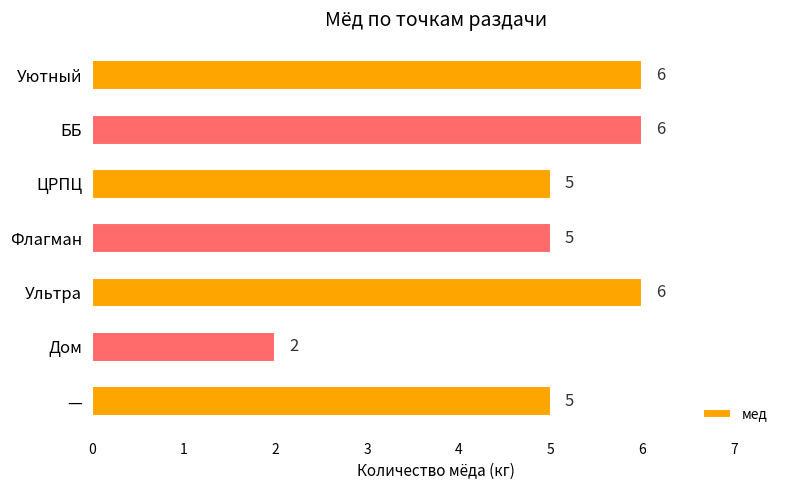

True or false: the data shows 4 at Ультра.

False